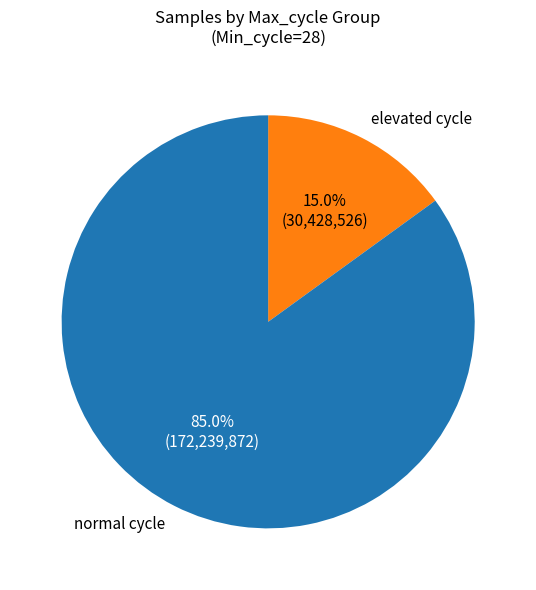

Count the number of slices in the pie.

2